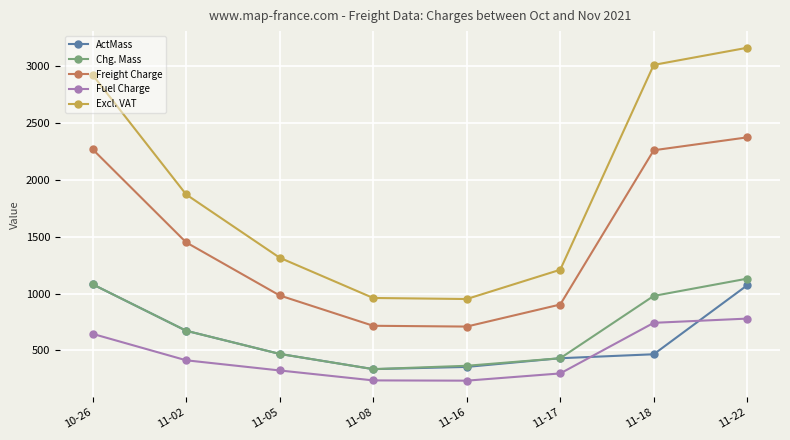

What is the difference between the ActMass values at 11-08 and 11-17?

96.0